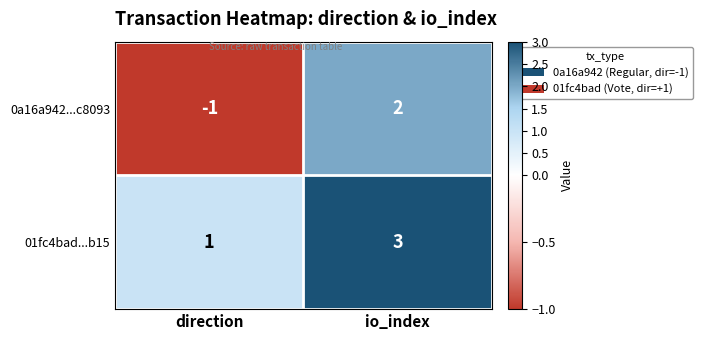

The 0a16a942...c8093 series shows 1 at io_index. True or false?

False